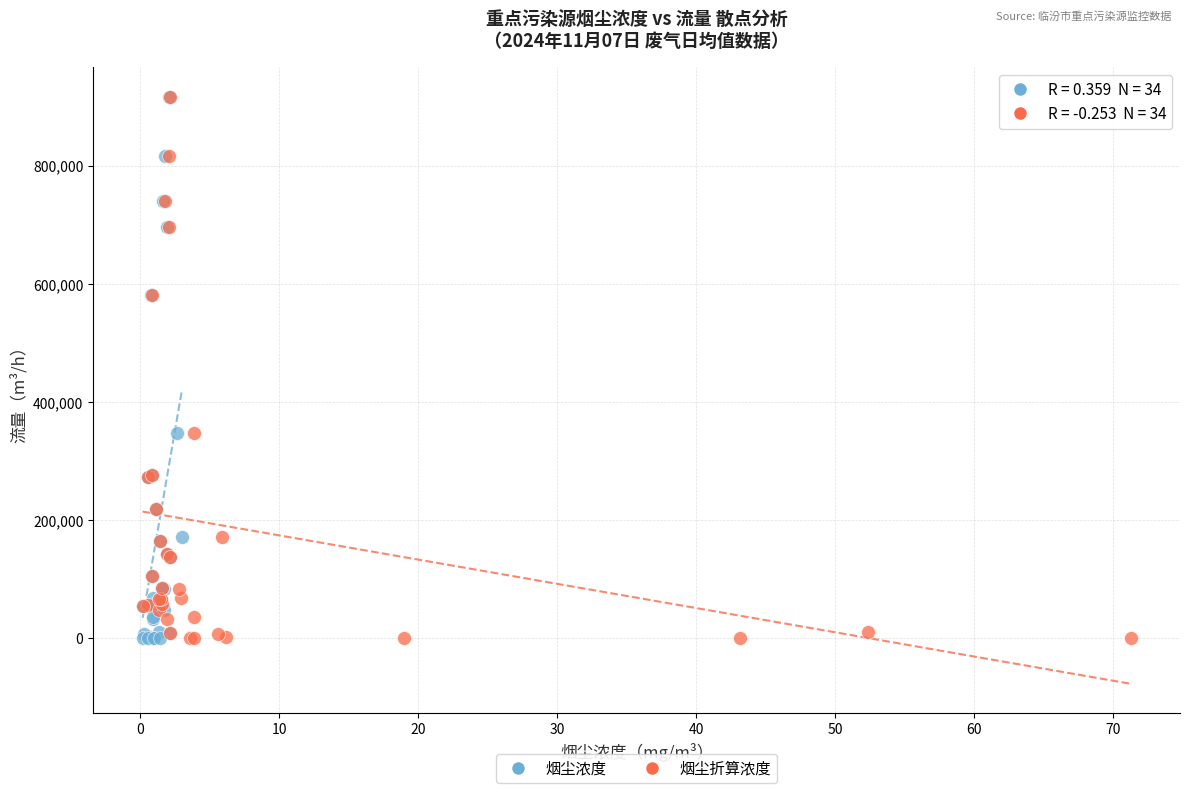

What are all the series names shown in the legend?

烟尘浓度, 烟尘折算浓度